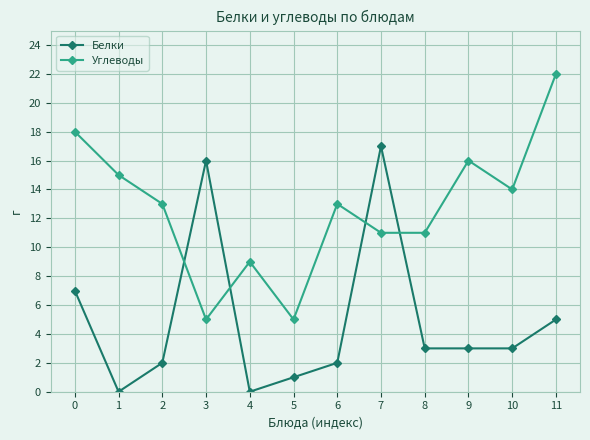

Rank the series by their maximum value, from highest to lowest.

Углеводы, Белки